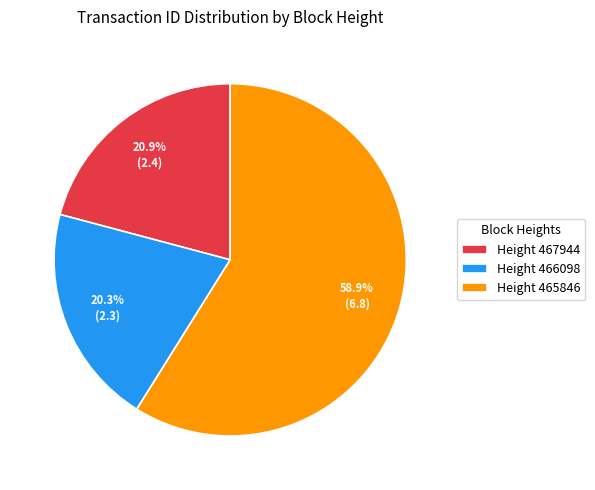

Which has a higher value, Height 467944 or Height 466098?

Height 467944